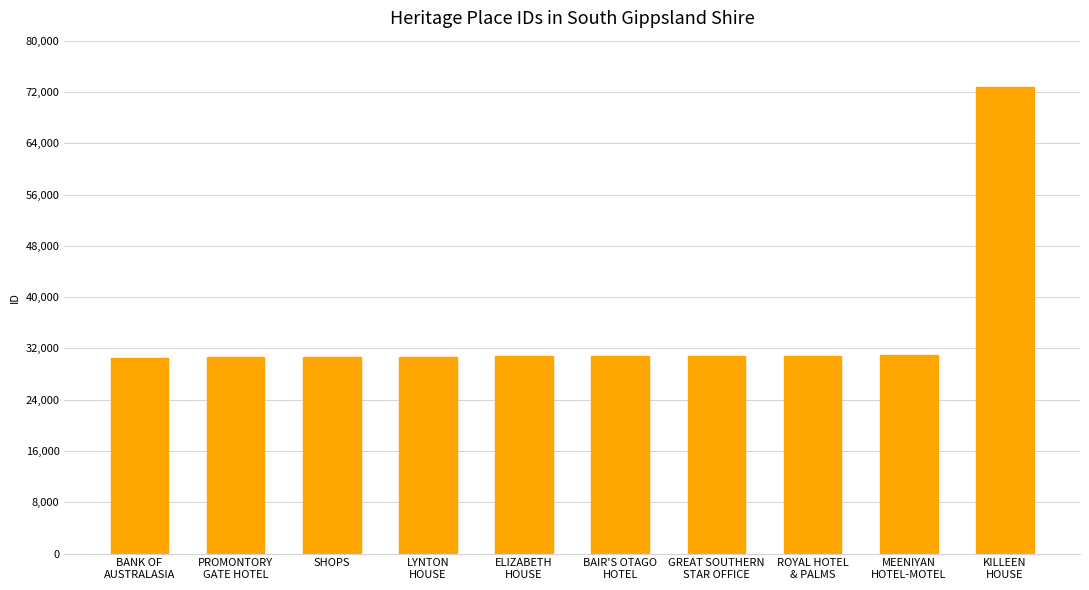

What position from the left is SHOPS?

3